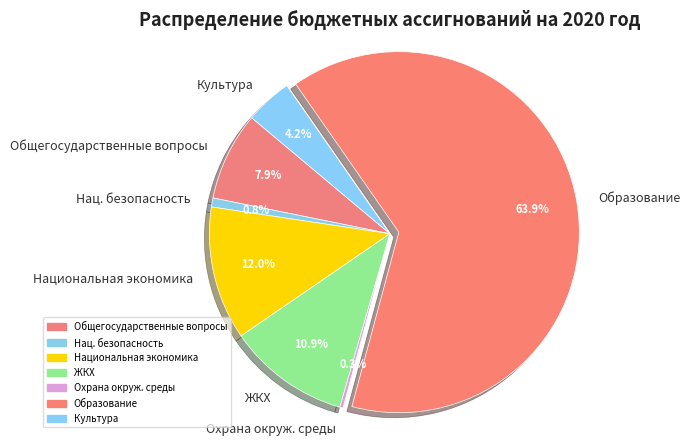

Rank the categories by value from lowest to highest.

Охрана окруж. среды, Нац. безопасность, Культура, Общегосударственные вопросы, ЖКХ, Национальная экономика, Образование